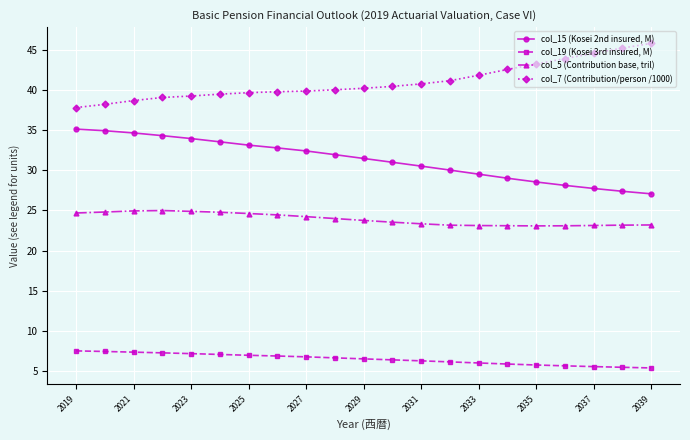

What is the difference between the second highest and second lowest values in the col_7 (Contribution/person /1000) series?

7.0